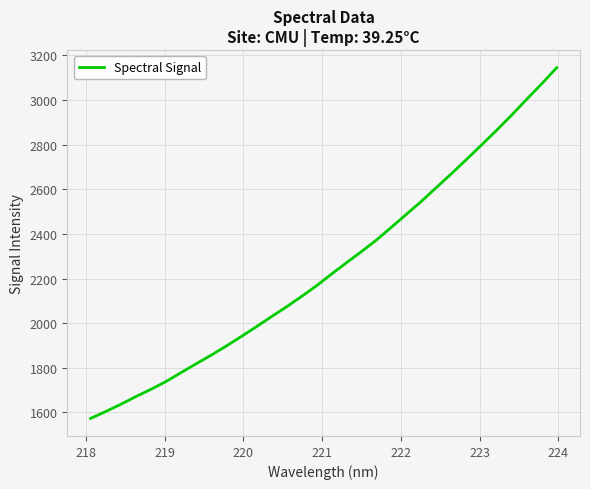

What is the difference between the maximum and minimum values?

1571.5